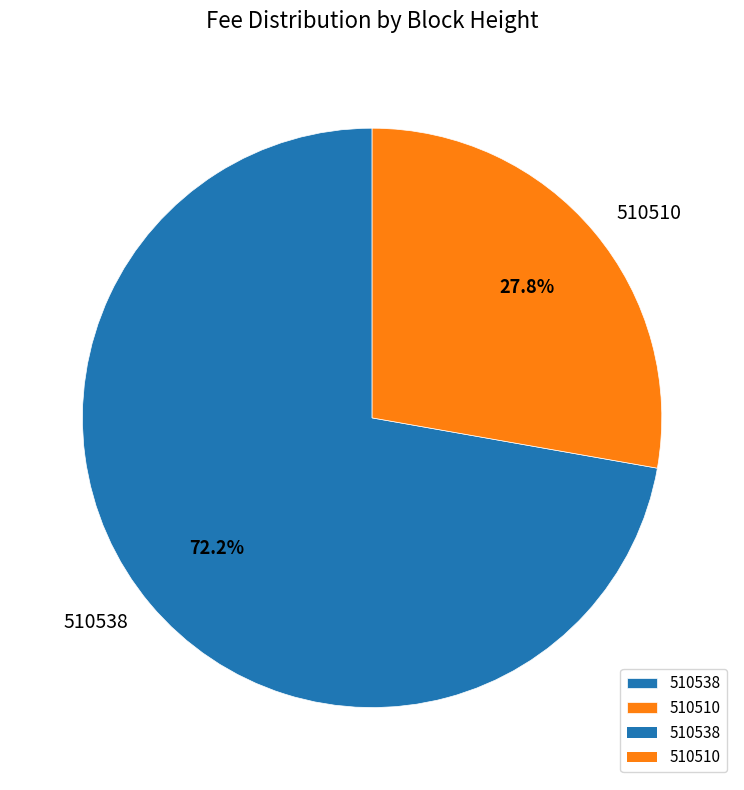

Does 510510 account for over 50% of the chart?

No